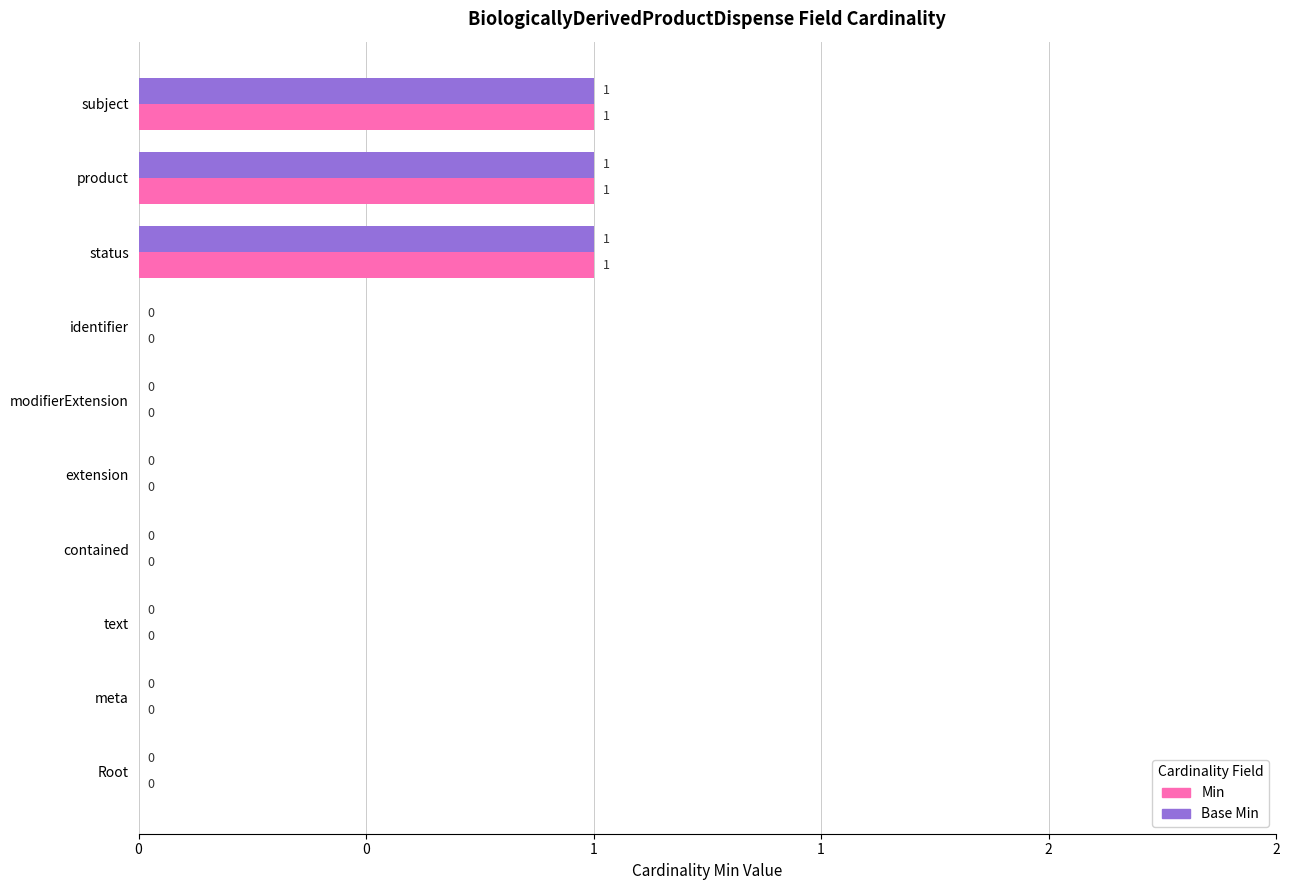

What are all the series names shown in the legend?

Min, Base Min